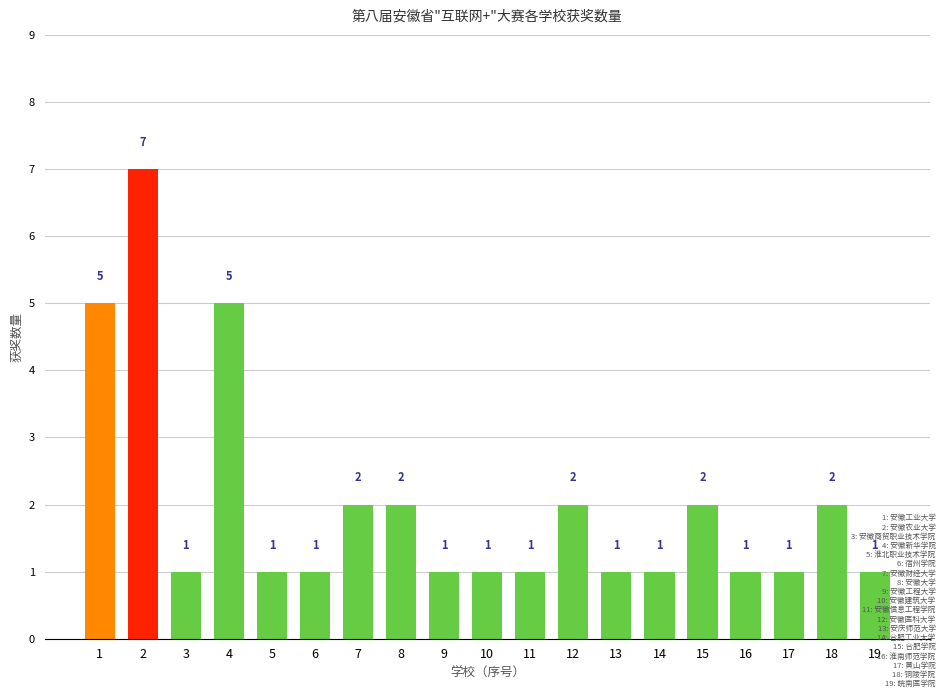

Count the number of data series in this chart.

1